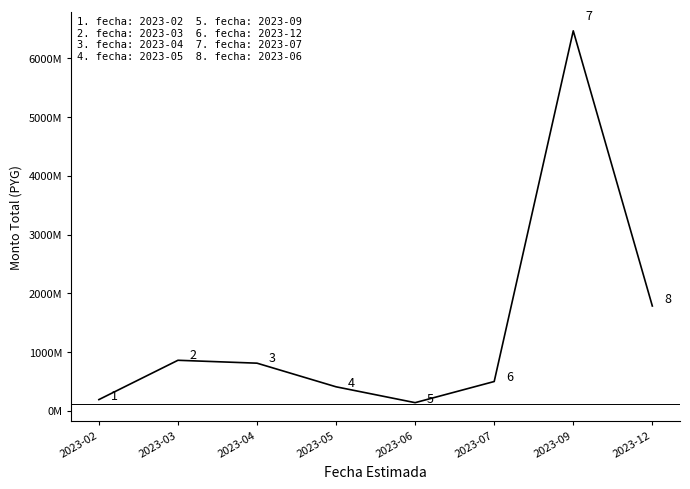

Does the chart display data point markers on the line(s)?

No